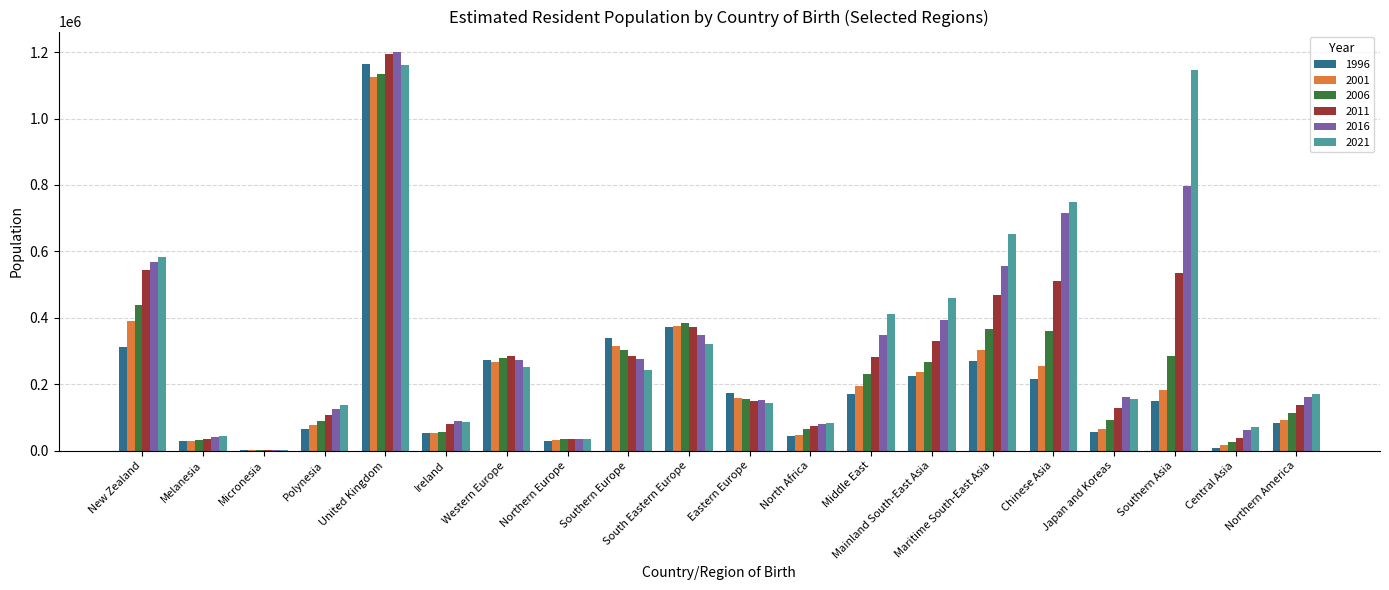

How many groups of bars are there?

20